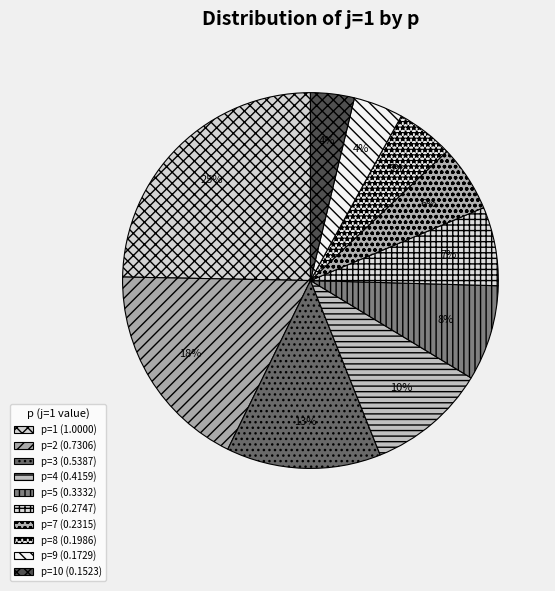

Count the number of slices in the pie.

10